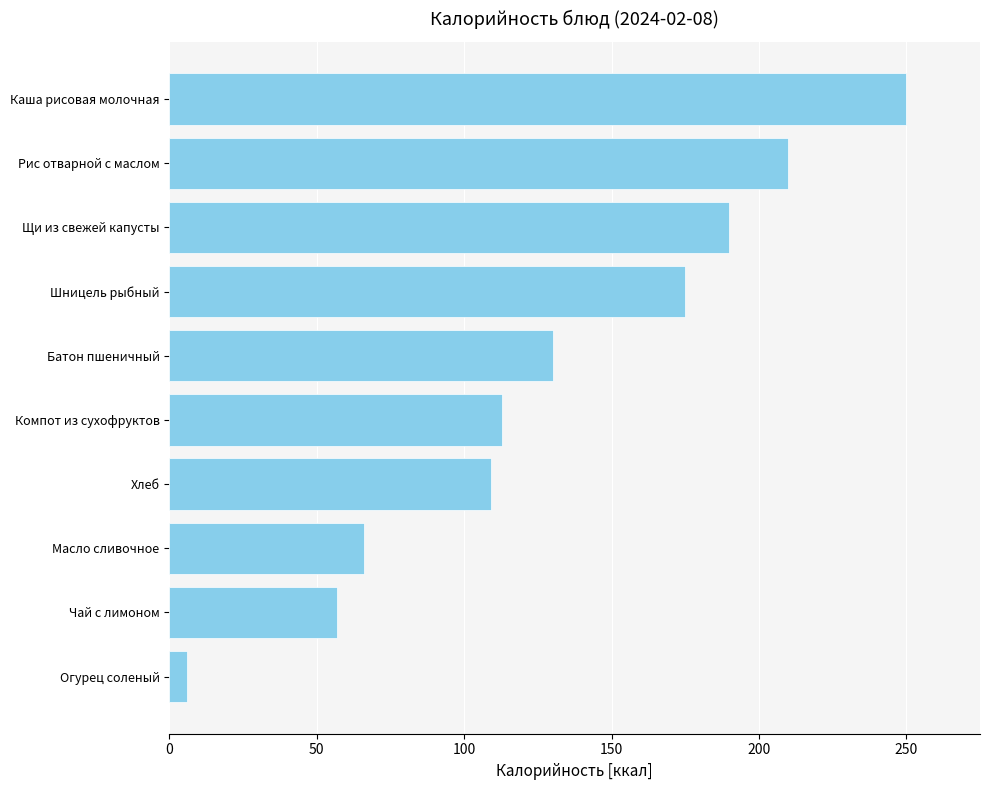

Does the chart contain any negative values?

No